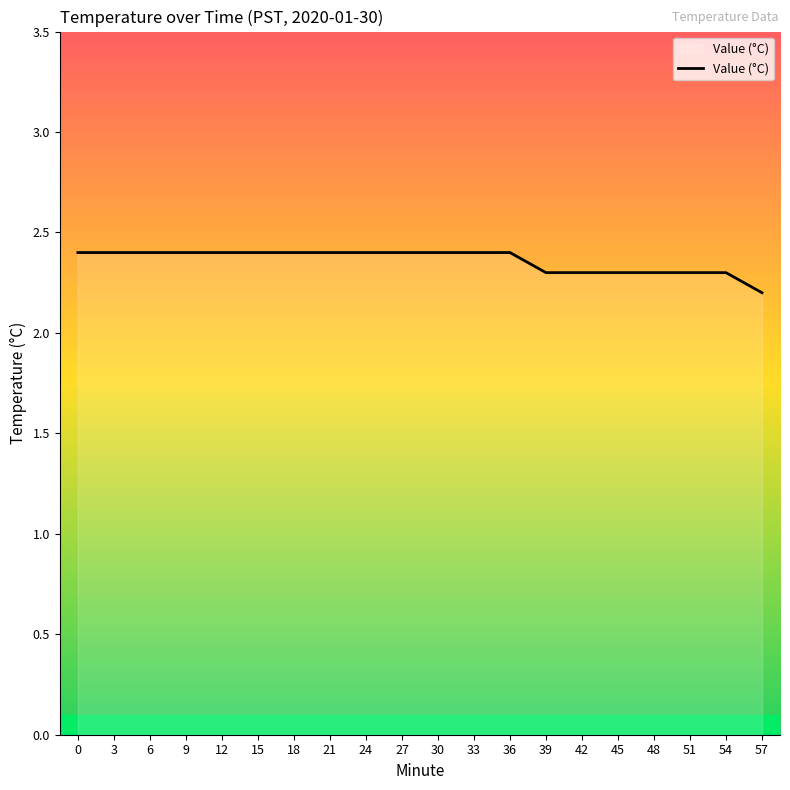

What is the change in value from 6 to 54?

-0.1